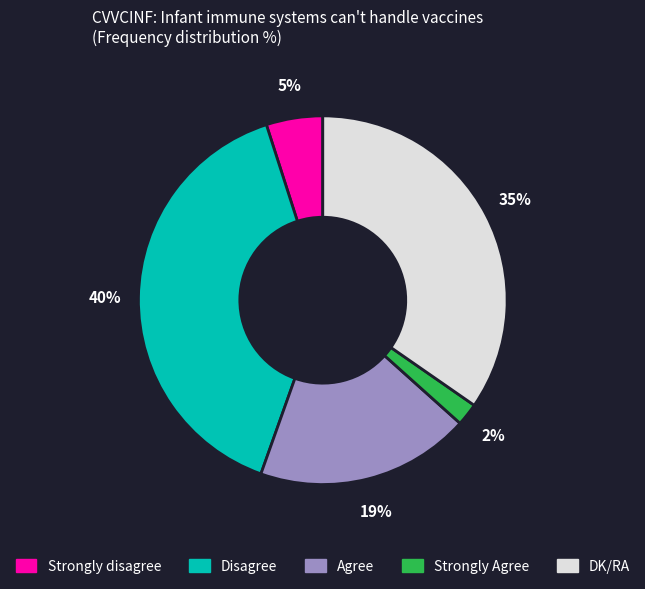

Is there any slice that represents more than half of the pie?

No